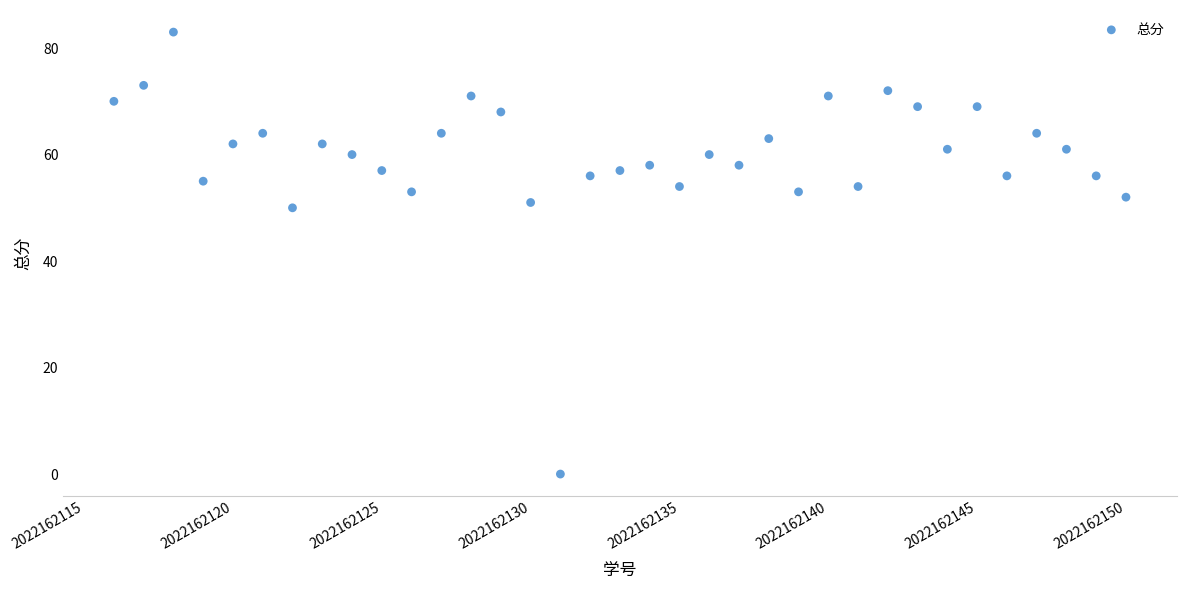

What is the range of X values (max minus min)?

34